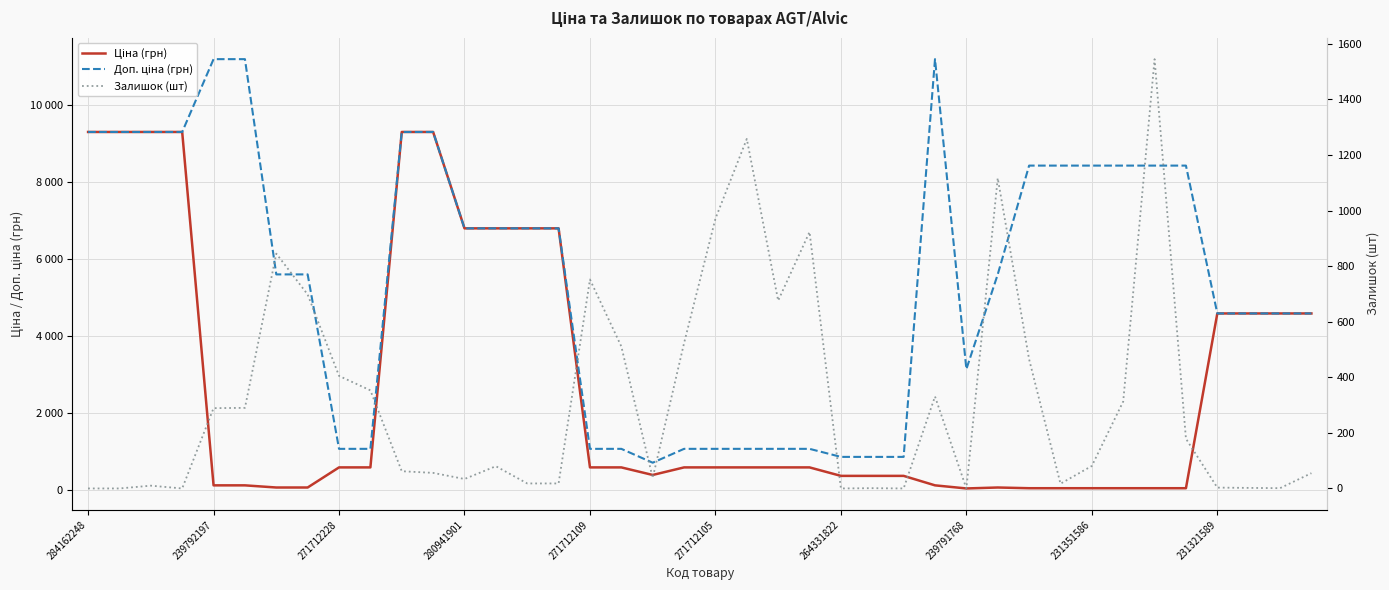

At 280941901, list the series in order from smallest to largest.

Залишок (шт), Ціна (грн), Доп. ціна (грн)